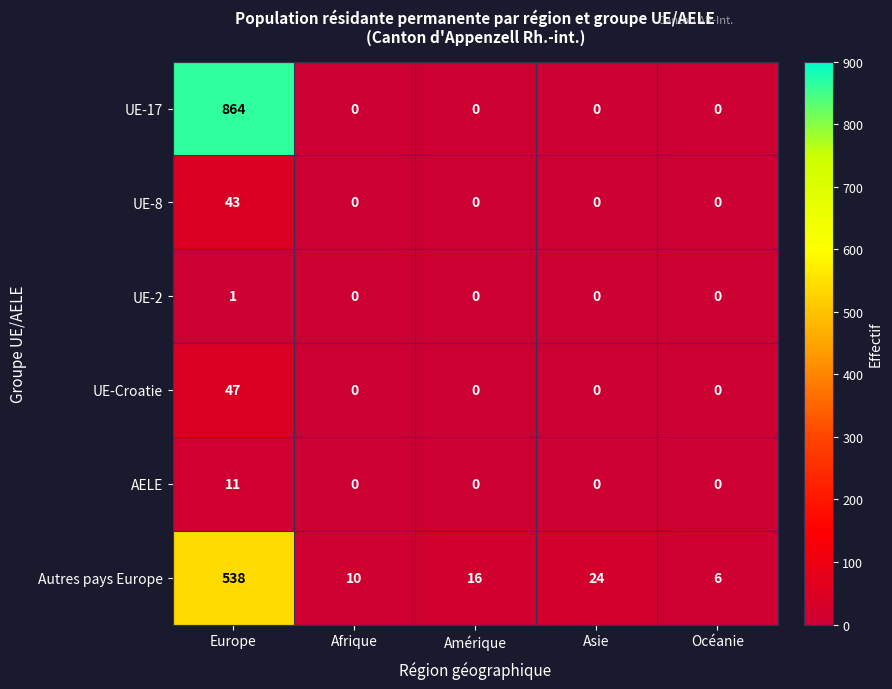

What is the greatest value displayed?

864